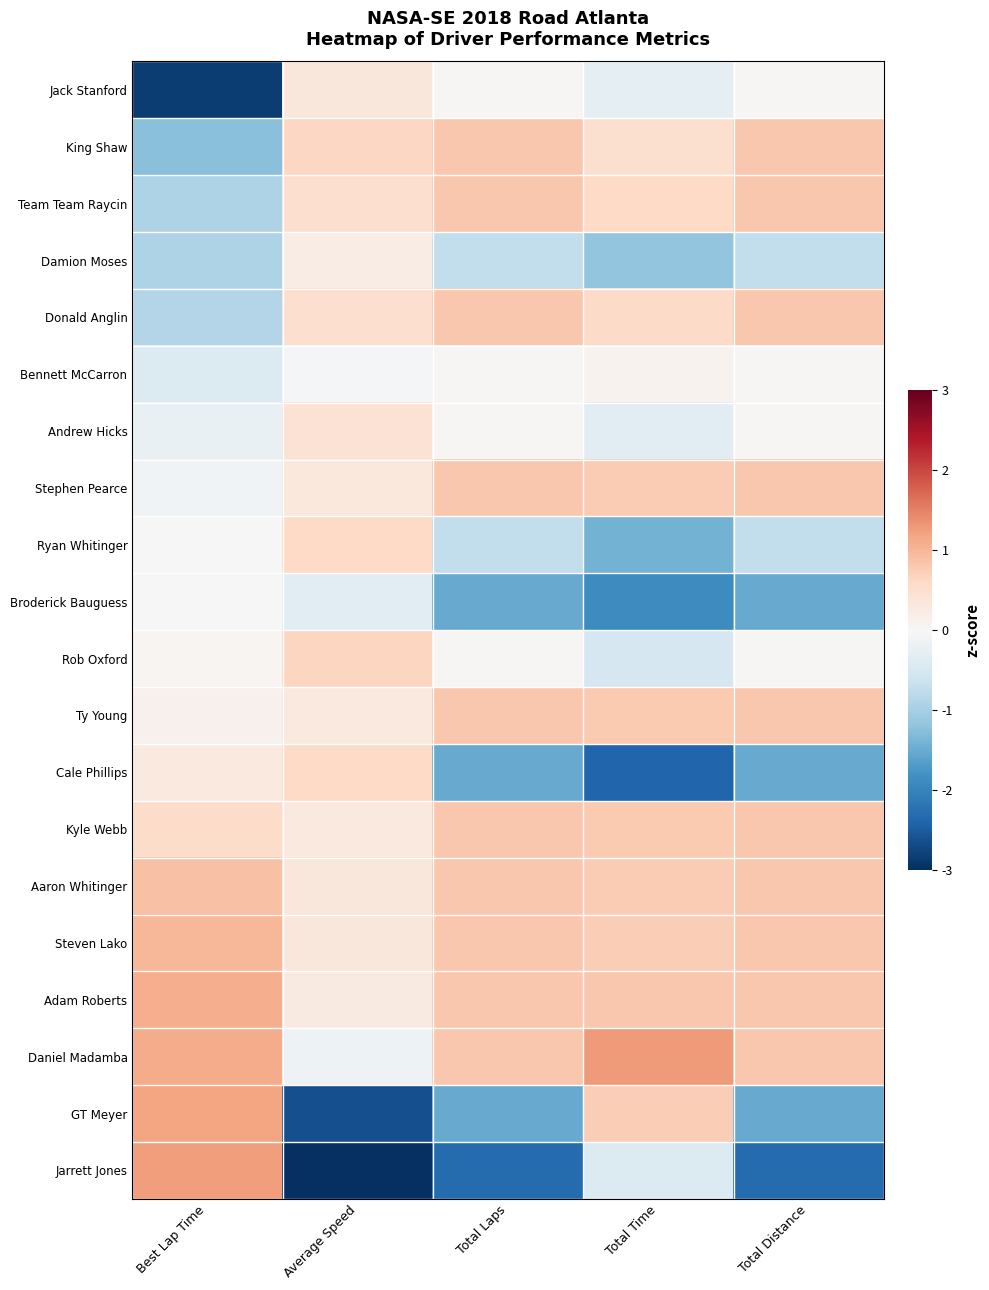

Count the number of data series in this chart.

20